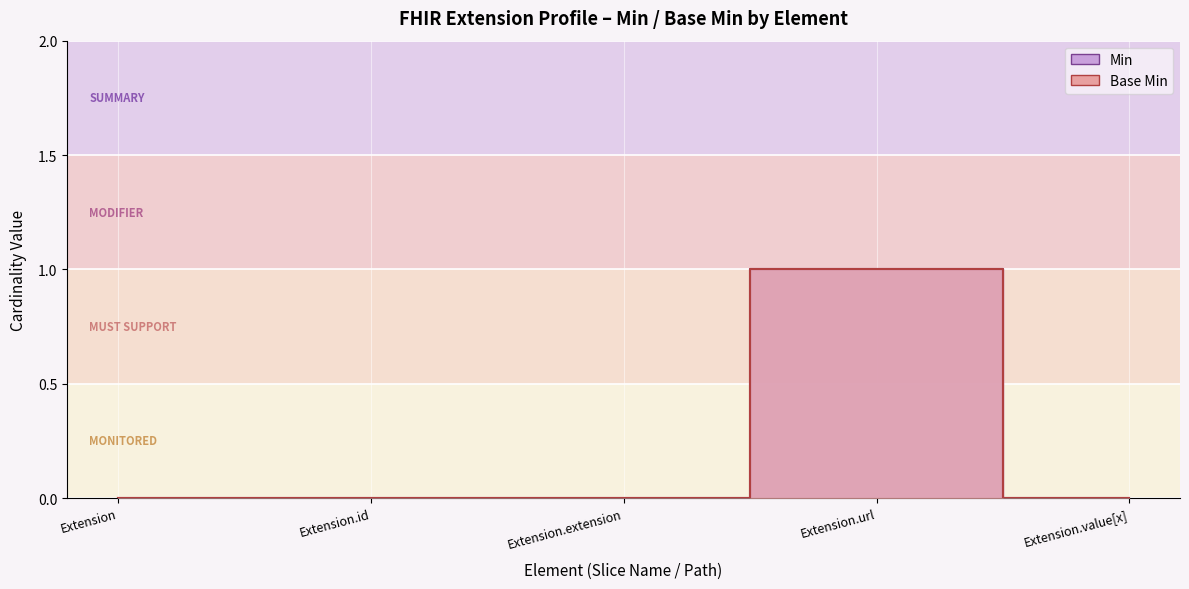

At which label does Base Min reach its peak?

Extension.url